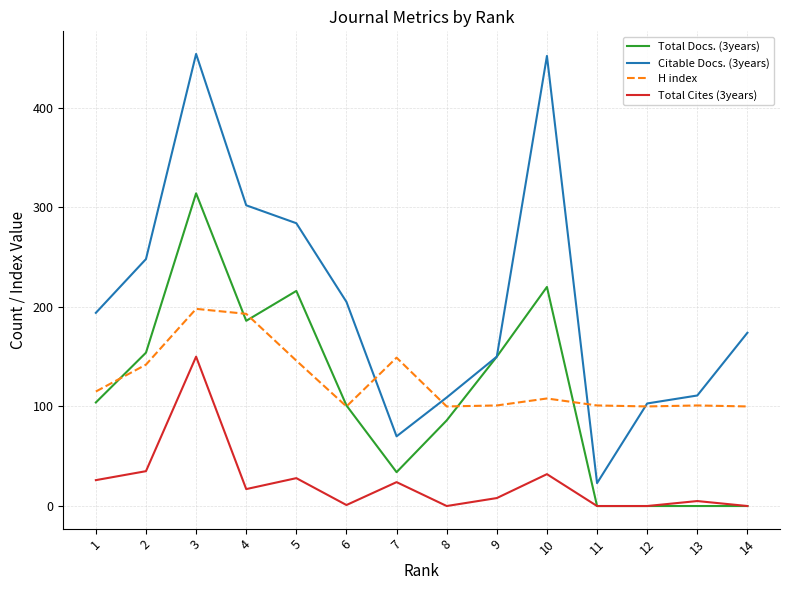

What is the maximum value shown in the chart?

454